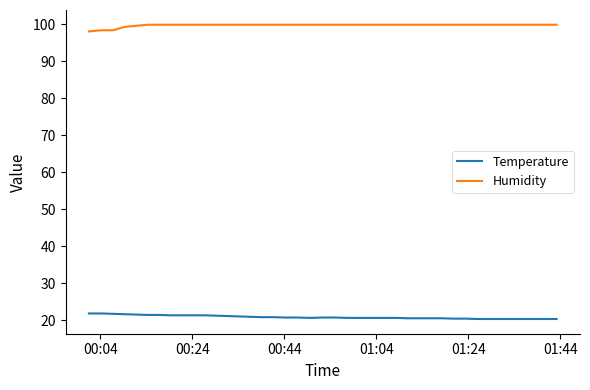

True or false: Humidity and Temperature cross at least once.

False